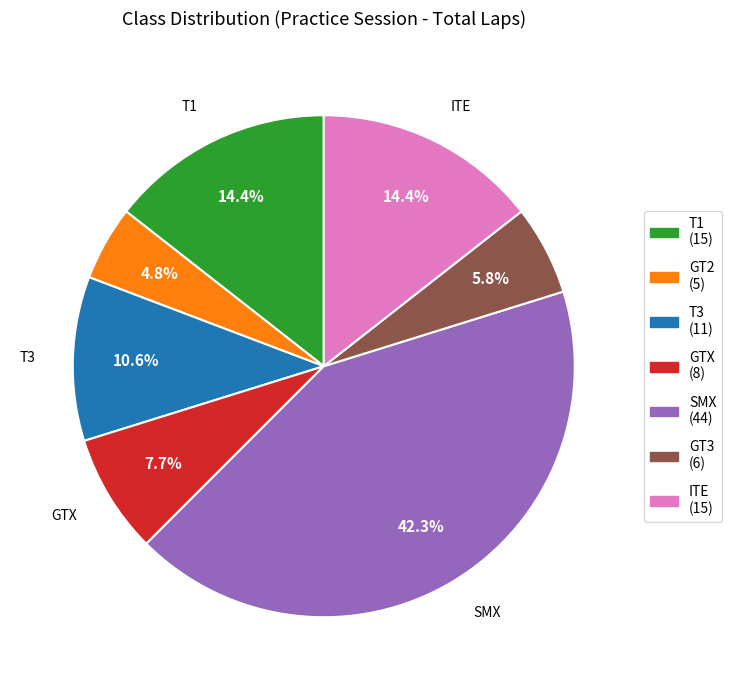

Does any single category account for the majority?

No